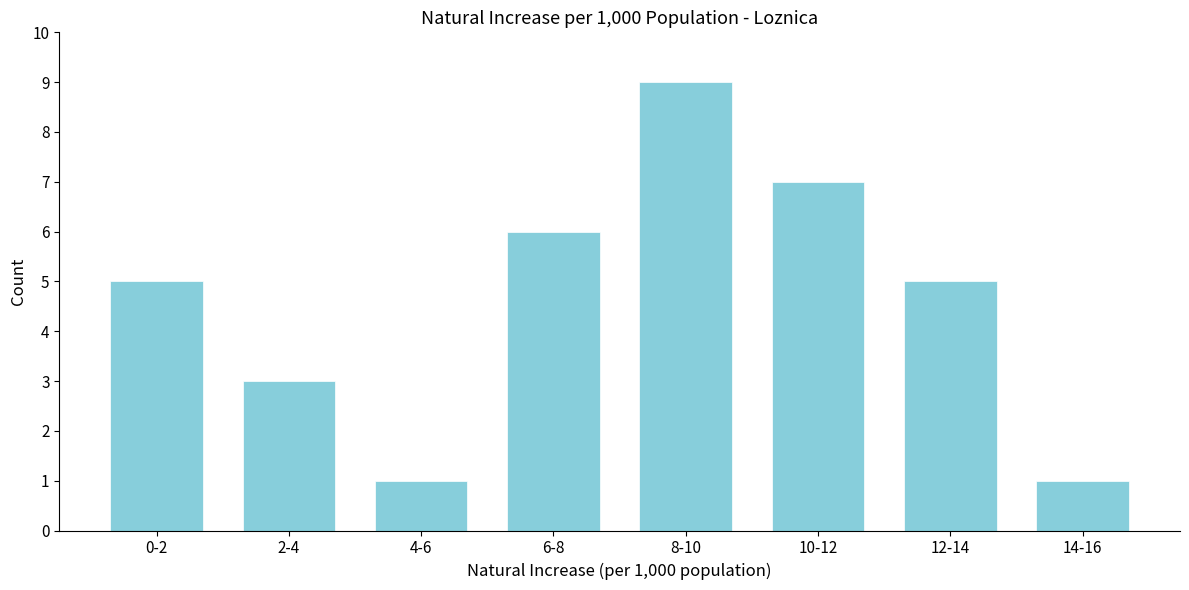

Reading left to right, list all the values displayed in this chart.

5	3	1	6	9	7	5	1